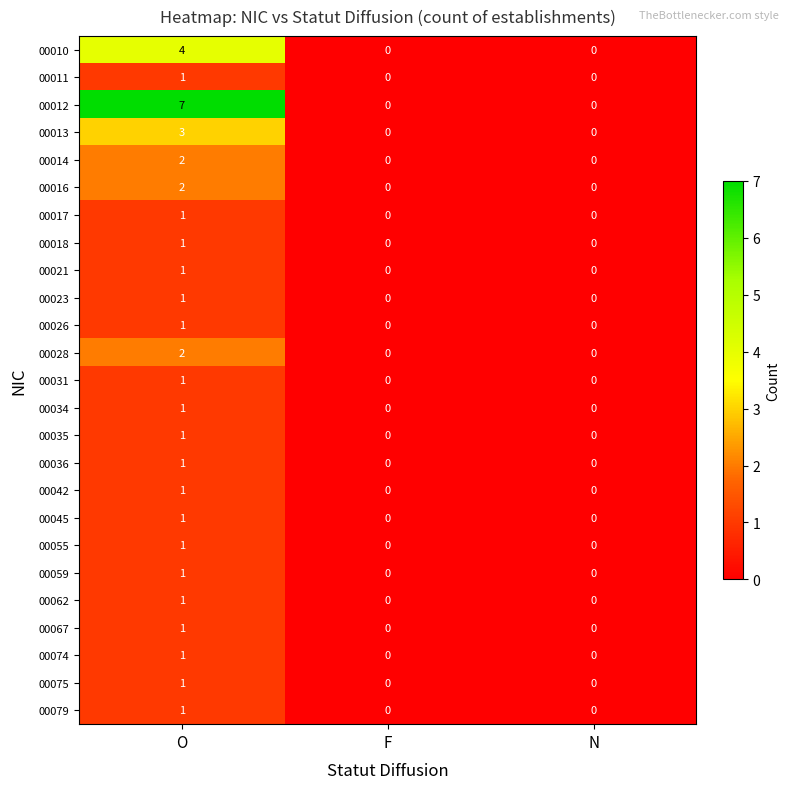

How many data points does each series have?

3